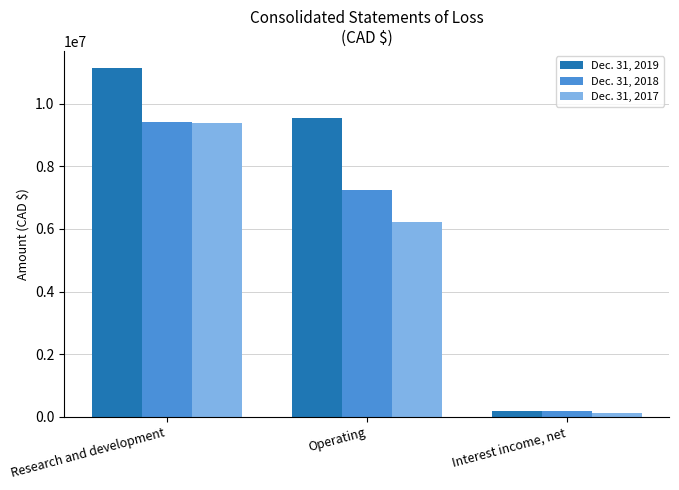

At which category is the sum across all series the highest?

Research and development